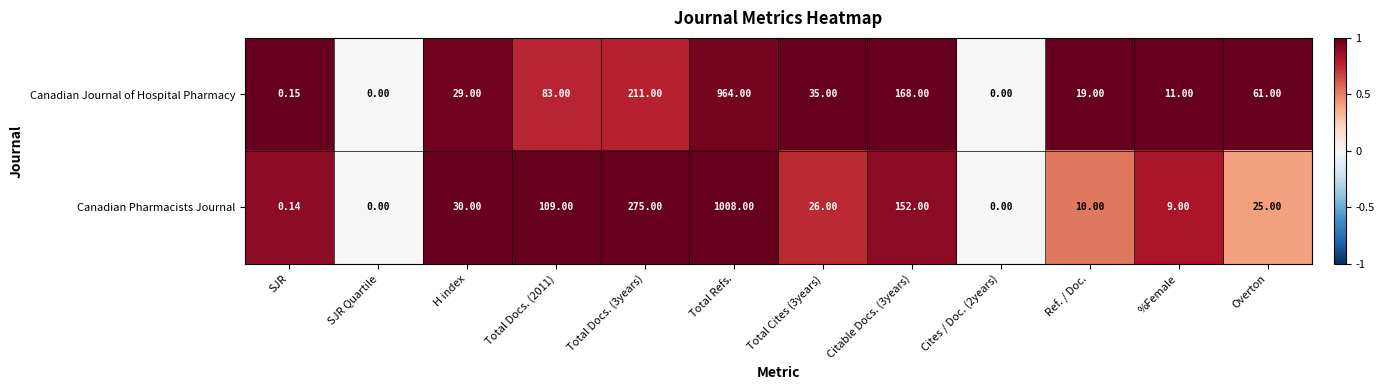

At SJR, list the series in order from smallest to largest.

Canadian Pharmacists Journal, Canadian Journal of Hospital Pharmacy